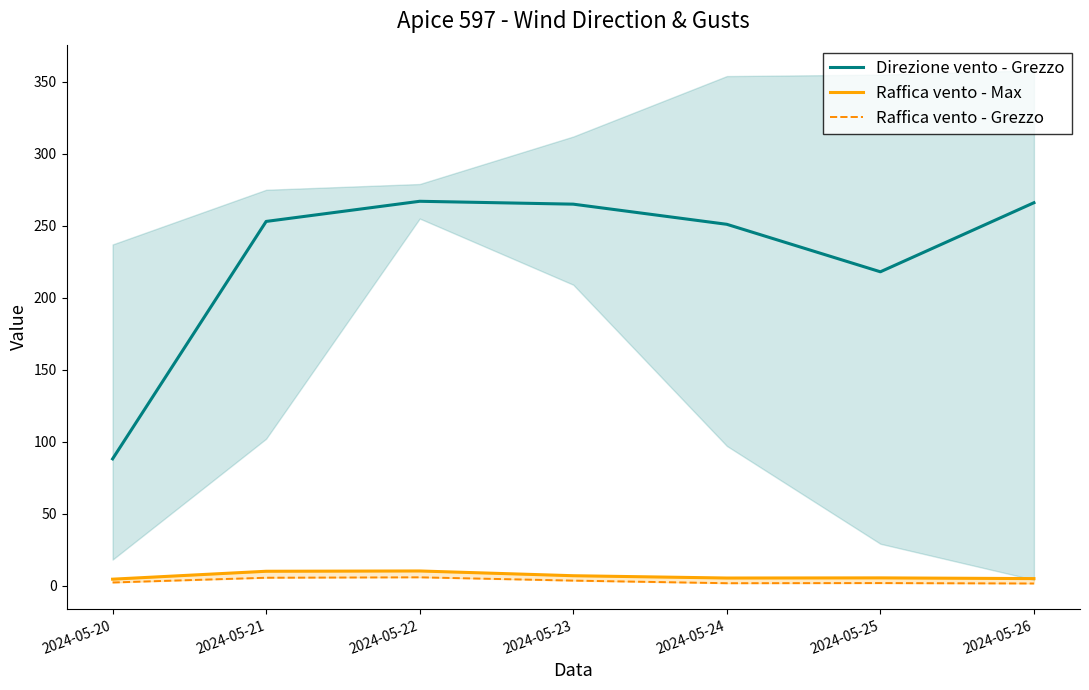

The value of Raffica vento - Grezzo at 2024-05-25 is 0.8. True or false?

False